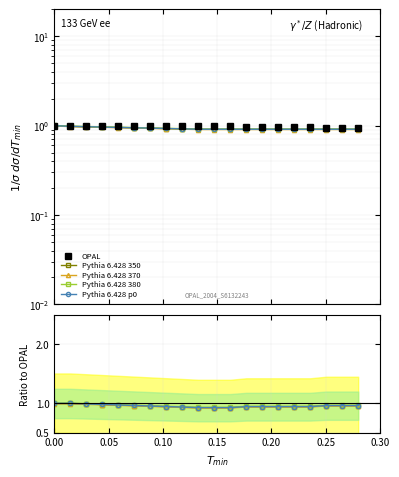

Is the value of Pythia 6.428 350 at 16 greater than the value of Pythia 6.428 p0 at 0.15?

No